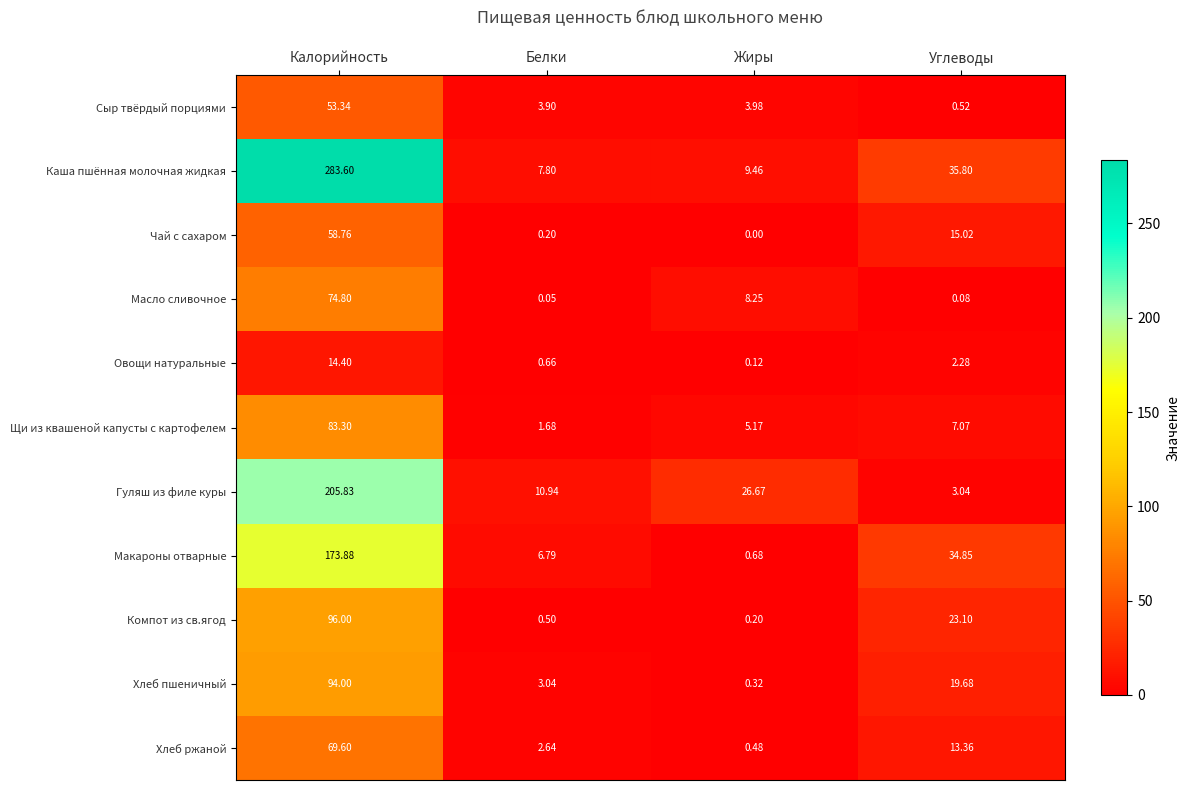

At which label is Компот из св.ягод closest to 48?

Углеводы